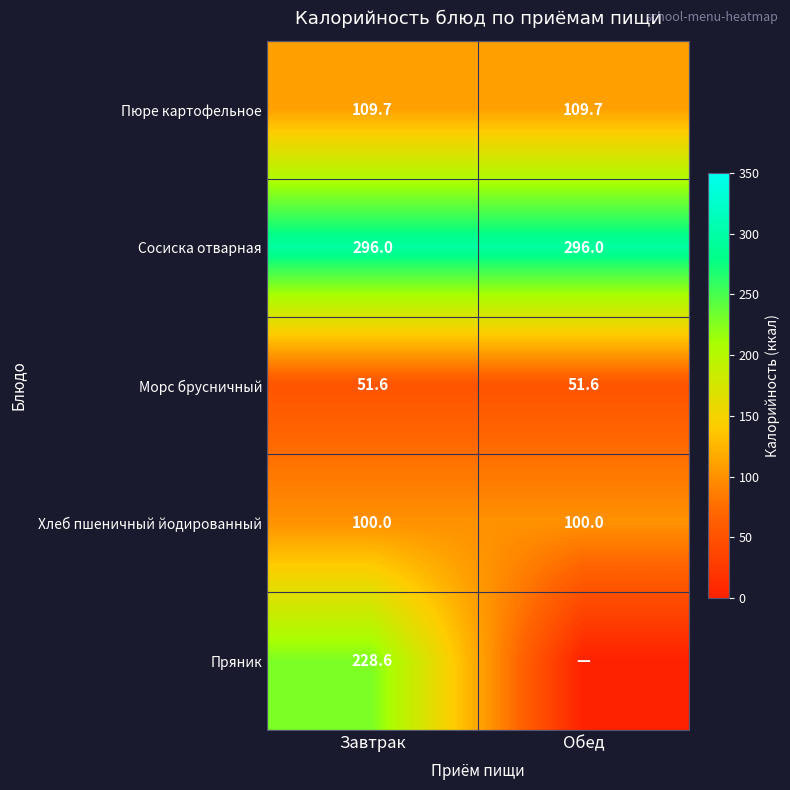

Read the Морс брусничный value at Завтрак.

51.6